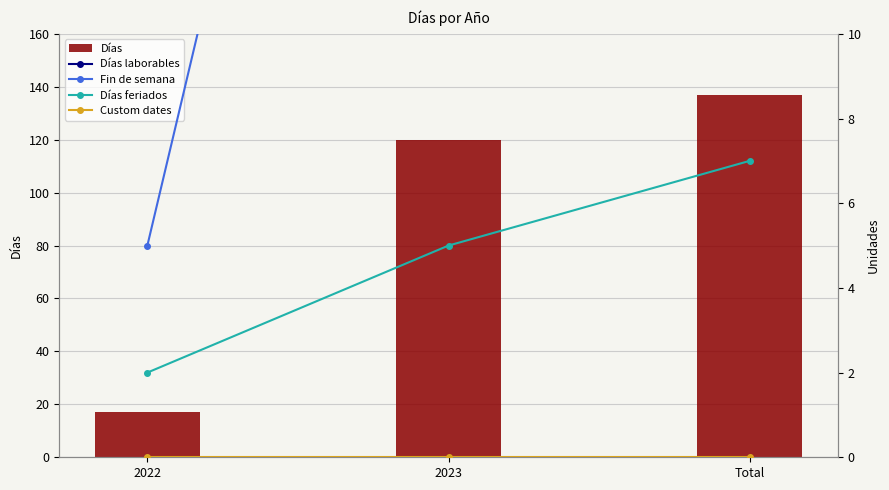

What is the total value across all series at 2023?

242